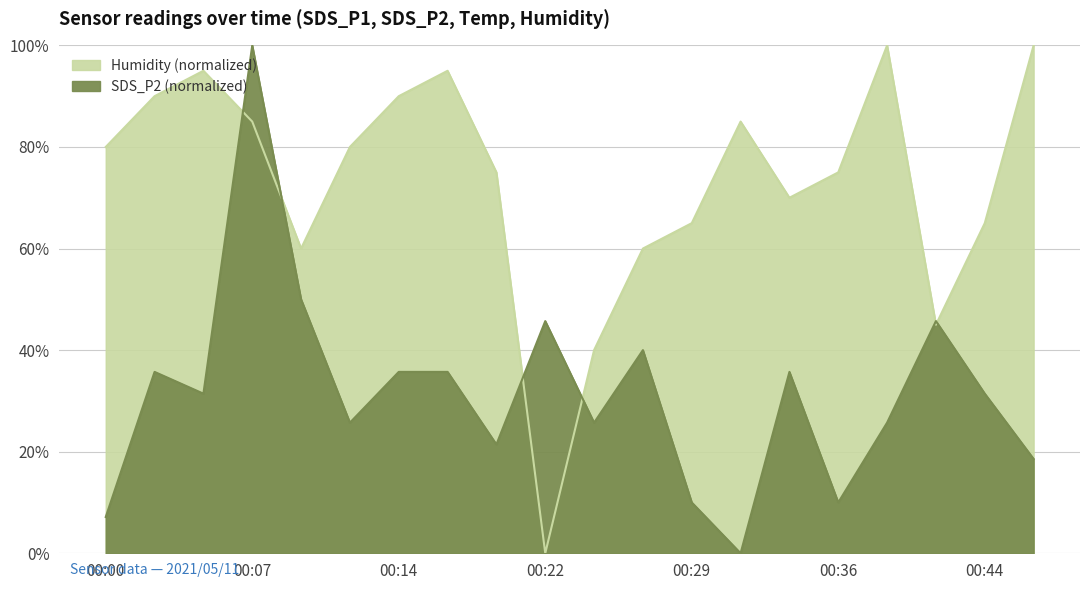

What is the total value across all series at 00:34?

105.7